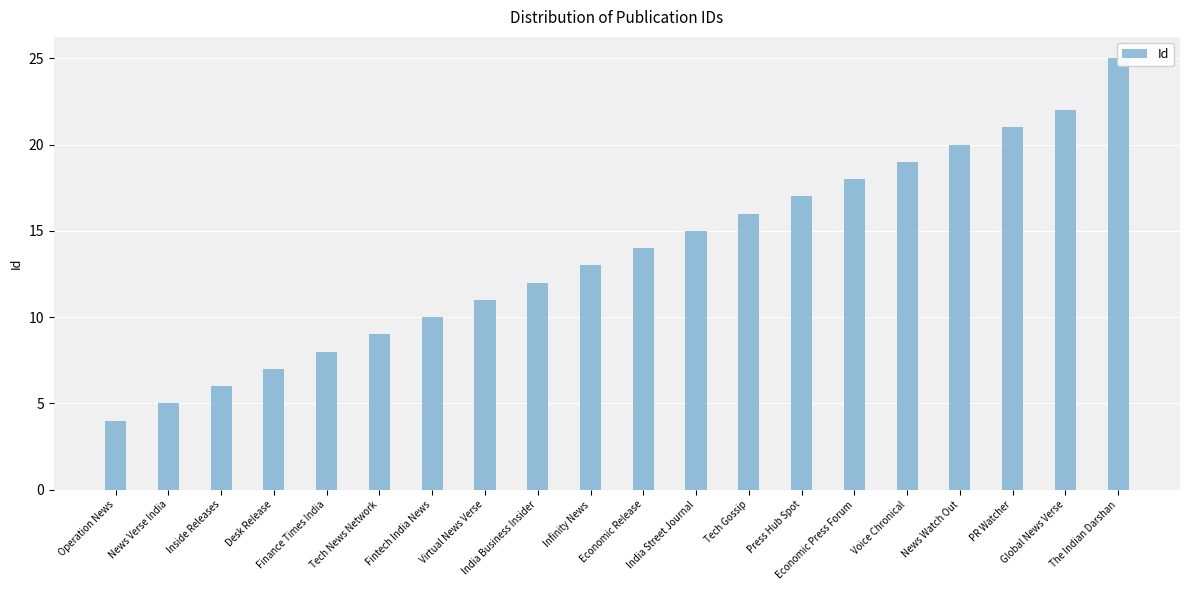

What is the smallest value displayed?

4